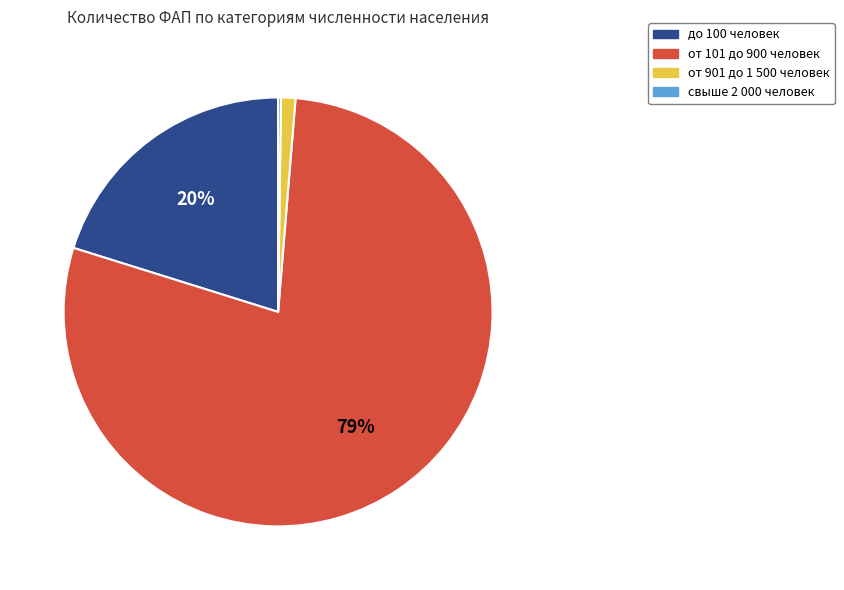

What is the majority slice?

от 101 до 900 человек